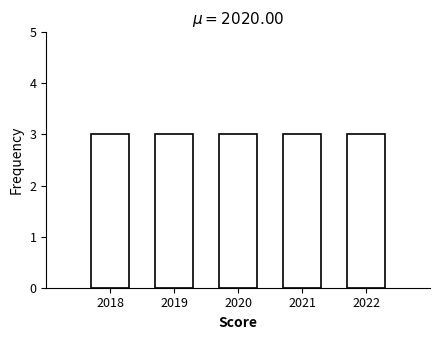

Reading left to right, list every bar in this chart as the range it spans on the x-axis followed by its height. The values are not printed on the chart, so give them approximately, as read against the axis.

2017.5 to 2018.5: 3
2018.5 to 2019.5: 3
2019.5 to 2020.5: 3
2020.5 to 2021.5: 3
2021.5 to 2022.5: 3